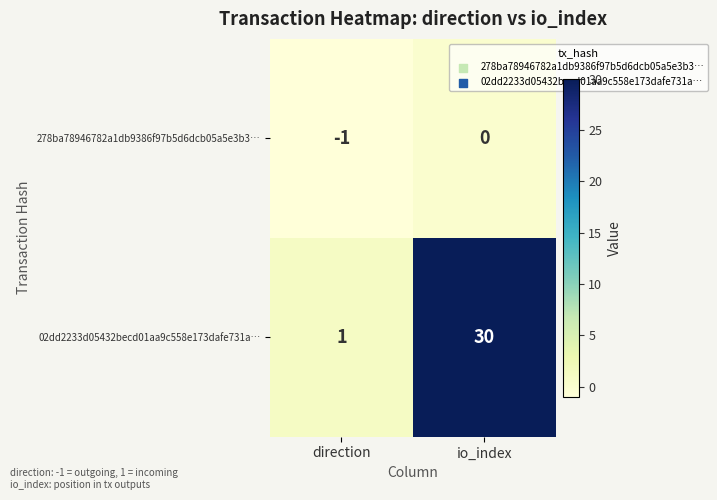

What is the spread (max minus min) of values at direction?

2